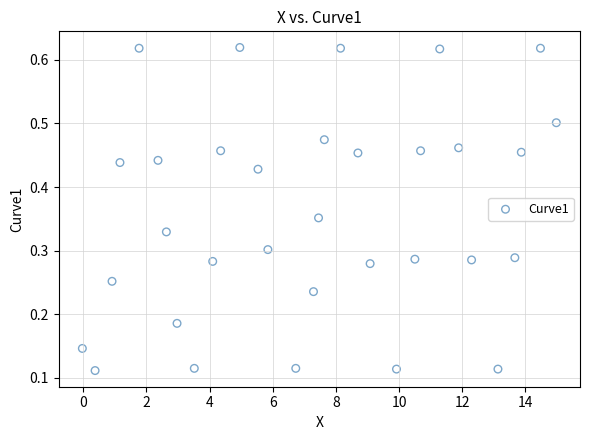

What is the range of X values (max minus min)?

15.0